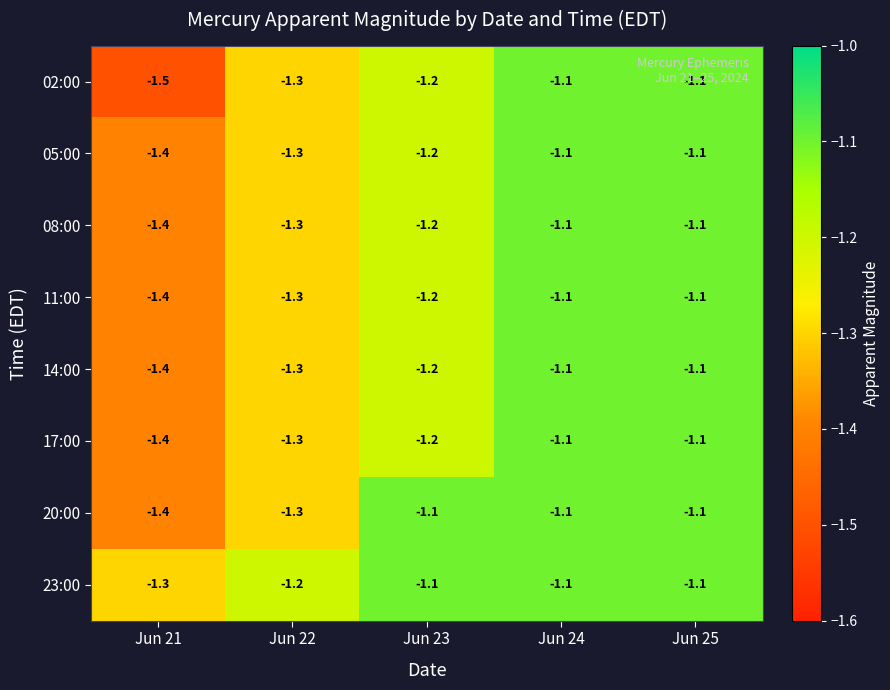

Which series has the largest range (max minus min)?

02:00